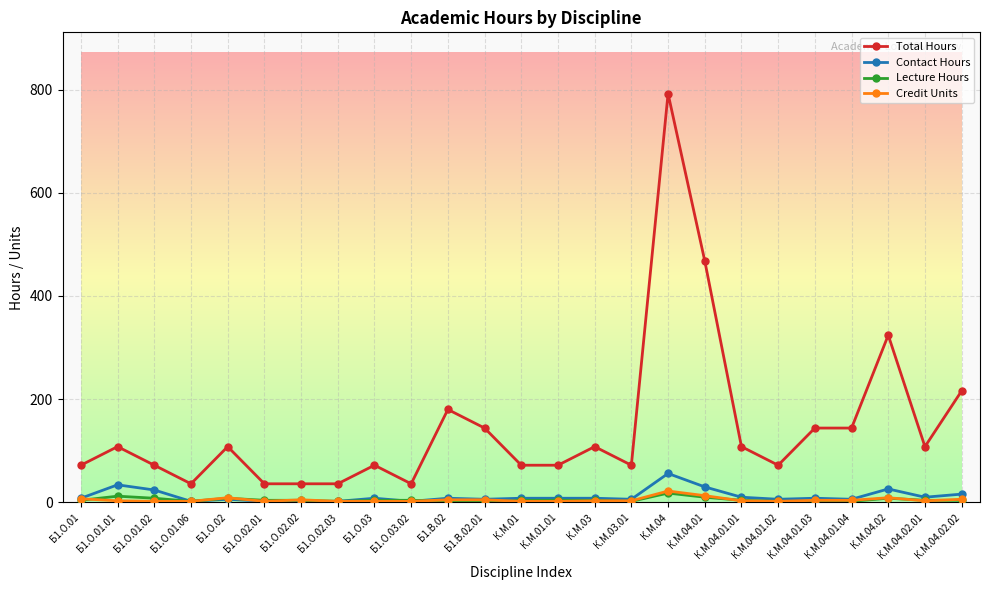

Read the Contact Hours value at К.М.04.01.04, to the nearest 5.

5